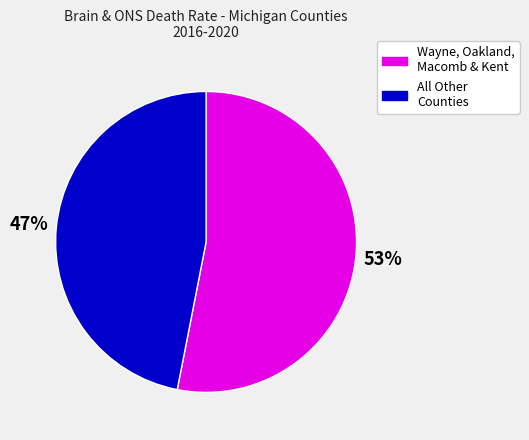

To the nearest percent, what percentage of the pie is Wayne, Oakland, Macomb & Kent?

53%